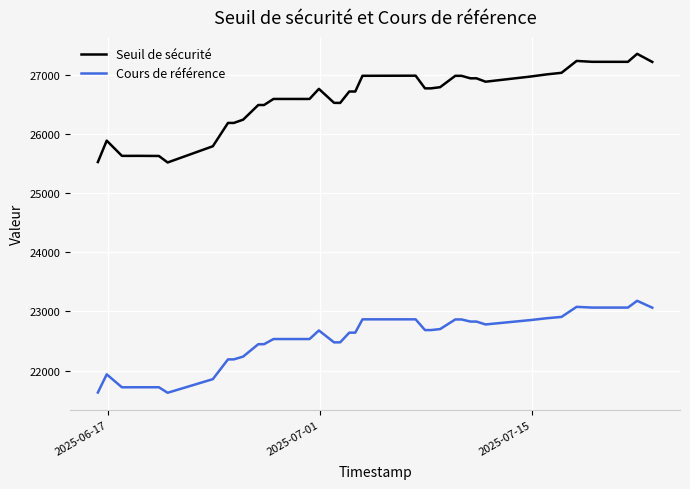

Which series has the widest spread of values?

Seuil de sécurité